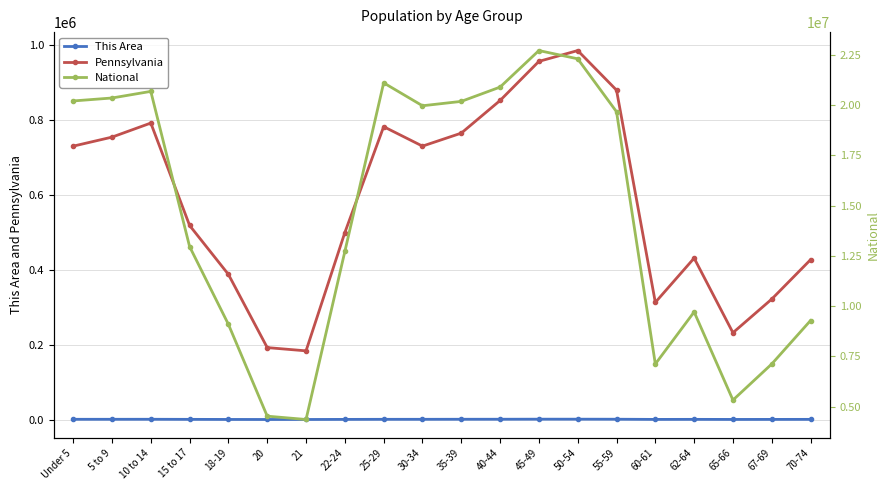

Is it true that National equals 9086089 at 18-19?

True